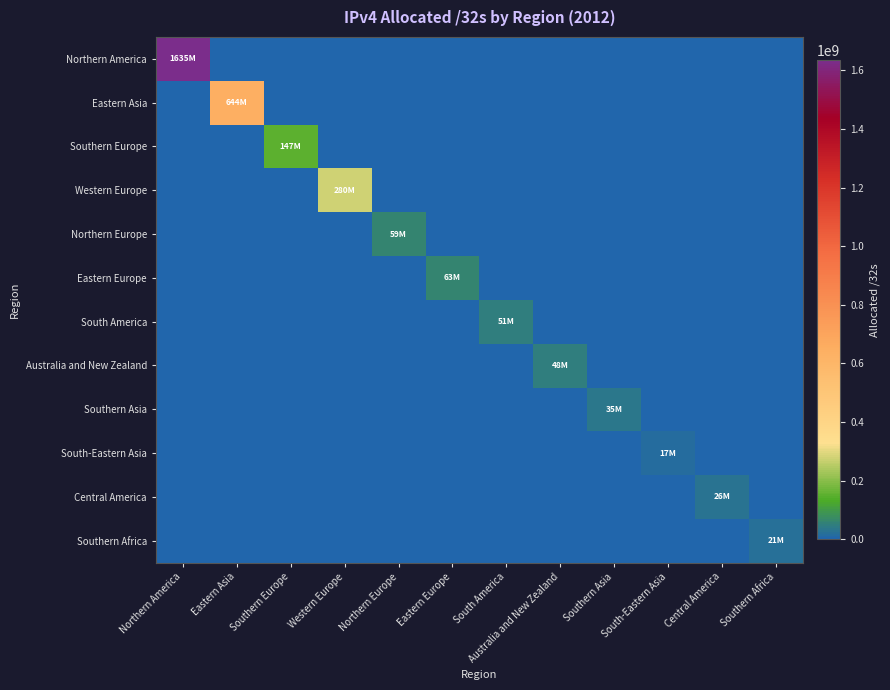

What is the greatest value displayed?

1634543232